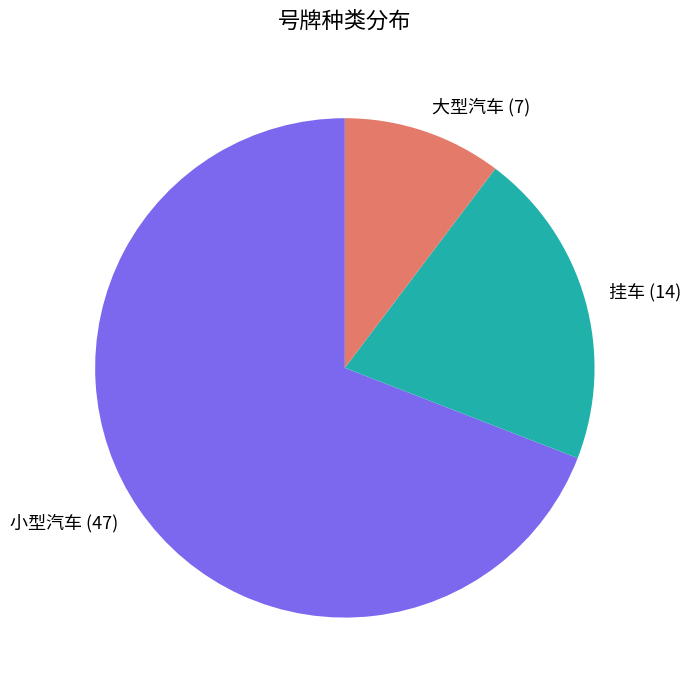

Is the sum of 大型汽车 and 小型汽车 greater than half?

Yes